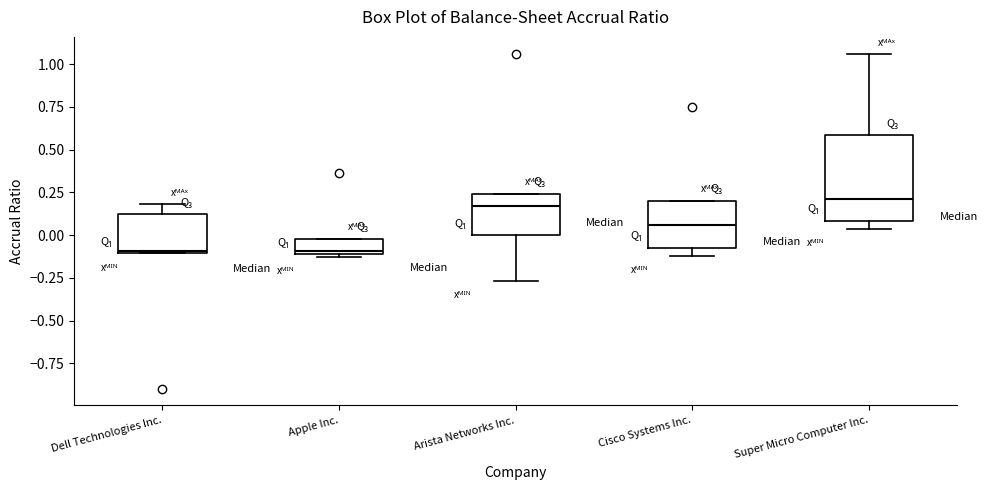

Reading left to right, read every box against the y-axis: the position of its median line, the range the box covers, and the ends of its whiskers. The values are not printed on the chart, so give them approximately, as read against the axis.

Dell Technologies Inc.: median -0.10, box -0.10 to 0.10, whiskers -0.10 to 0.20
Apple Inc.: median -0.10 (just above the box's lower edge), box -0.10 to 0.00, whiskers -0.15 to 0.00
Arista Networks Inc.: median 0.15, box 0.00 to 0.25, whiskers -0.25 to 0.25
Cisco Systems Inc.: median 0.05, box -0.05 to 0.20, whiskers -0.10 to 0.20
Super Micro Computer Inc.: median 0.20, box 0.10 to 0.60, whiskers 0.05 to 1.05